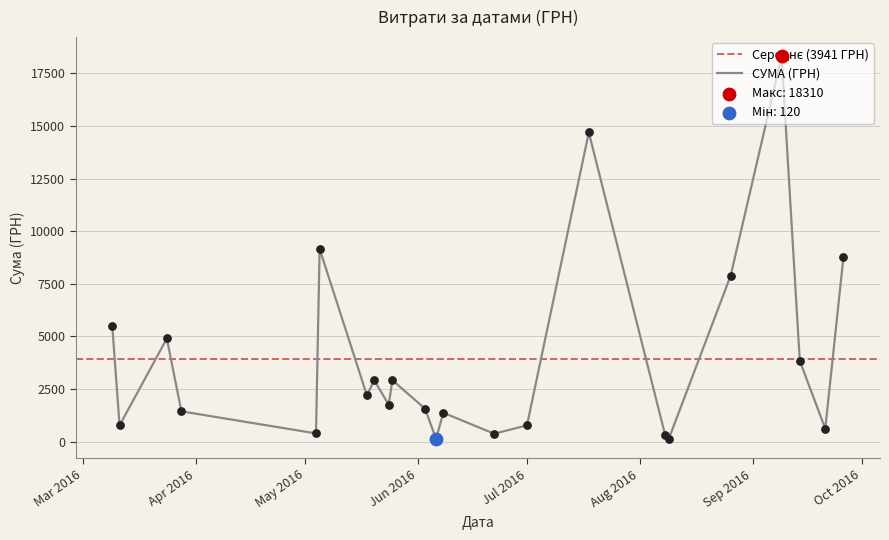

What is the change in value from 12 to 26?

+1581.8